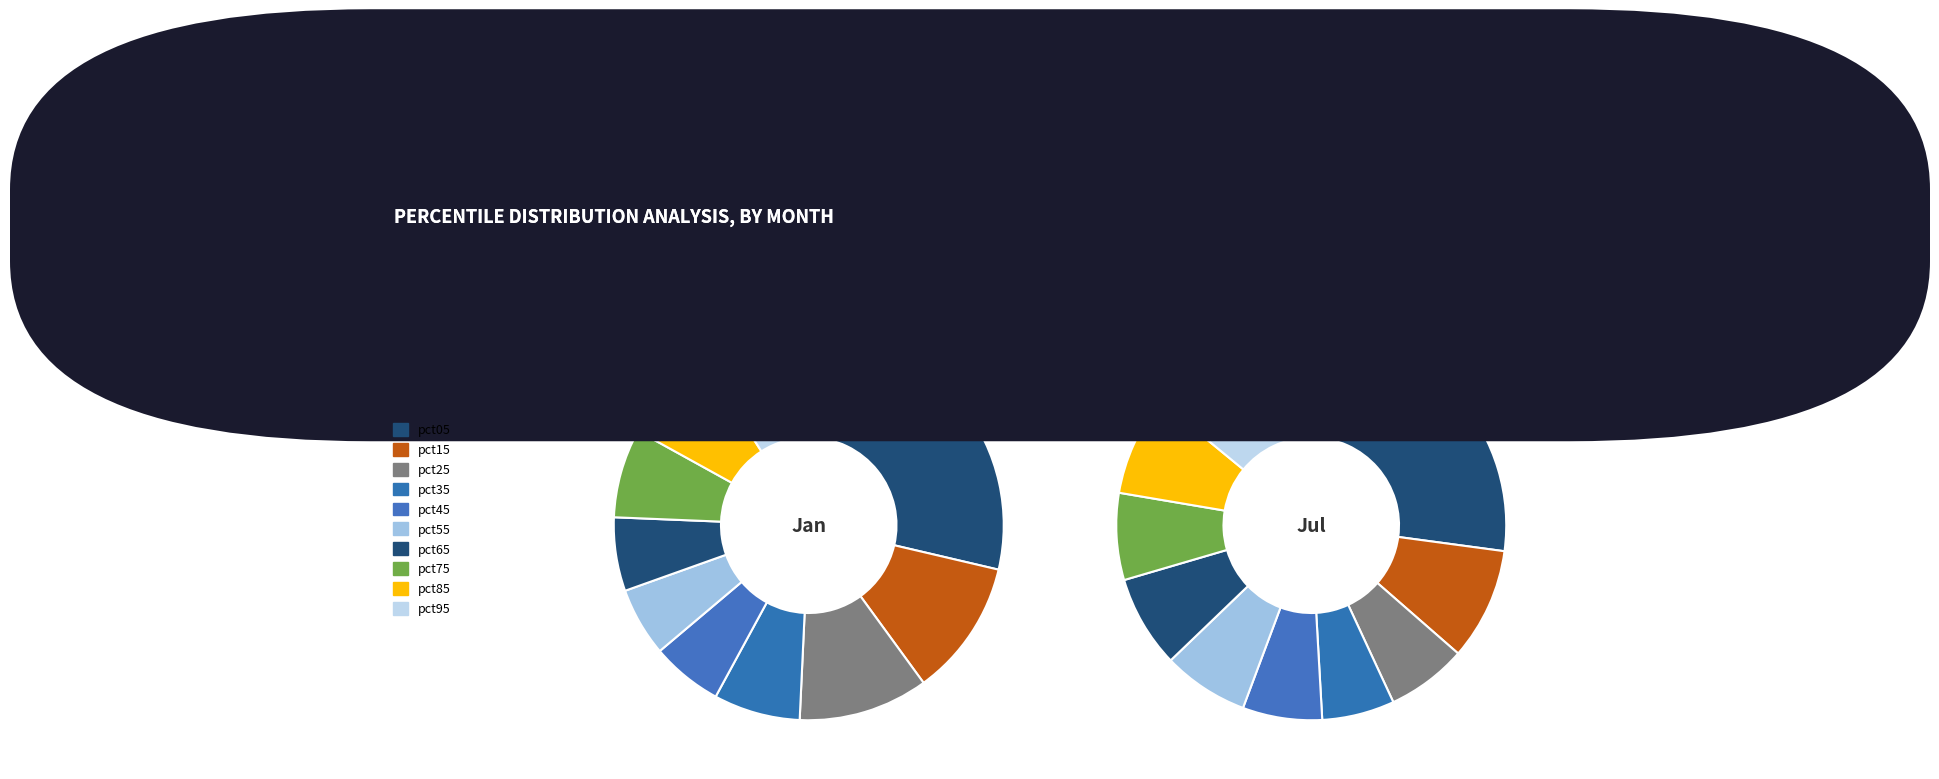

The pct15 slice represents 1% of the pie. True or false?

False